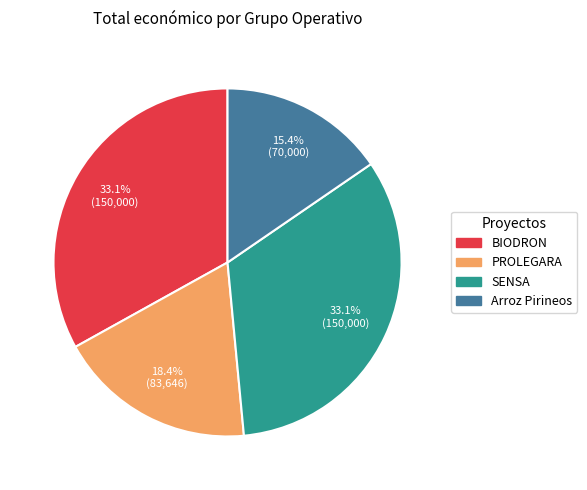

Is the sum of Arroz Pirineos and BIODRON greater than half?

No